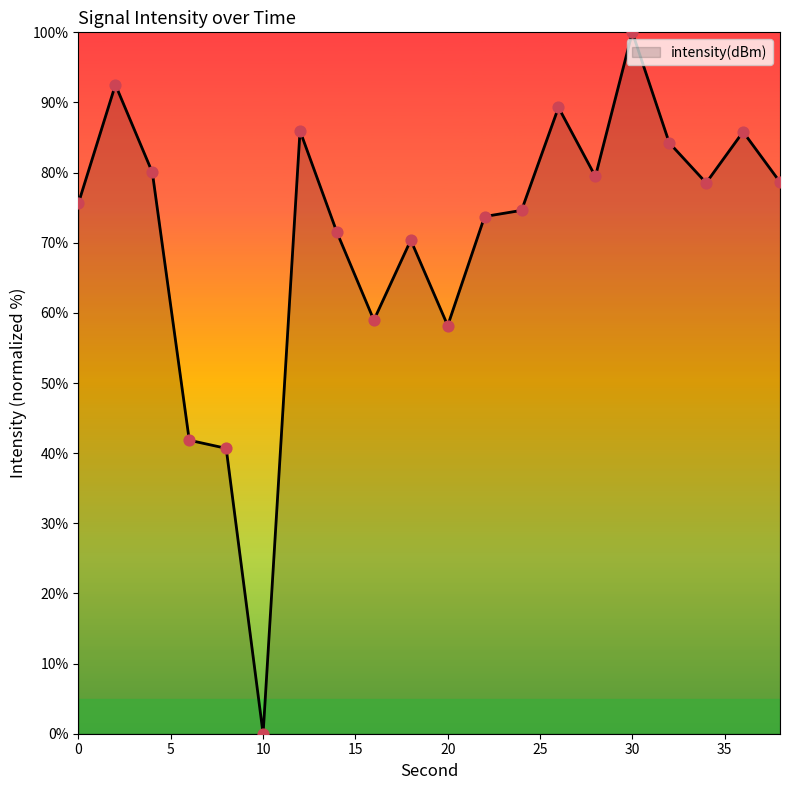

What is the difference between the maximum and minimum values?

100.0